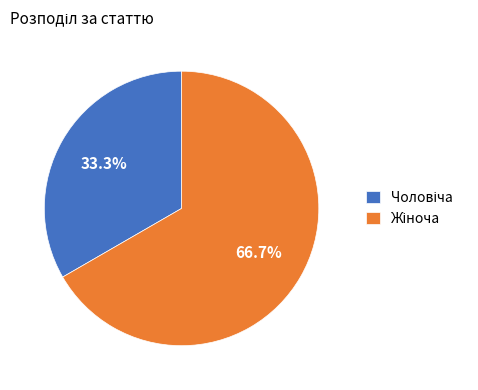

How many segments does this pie chart have?

2